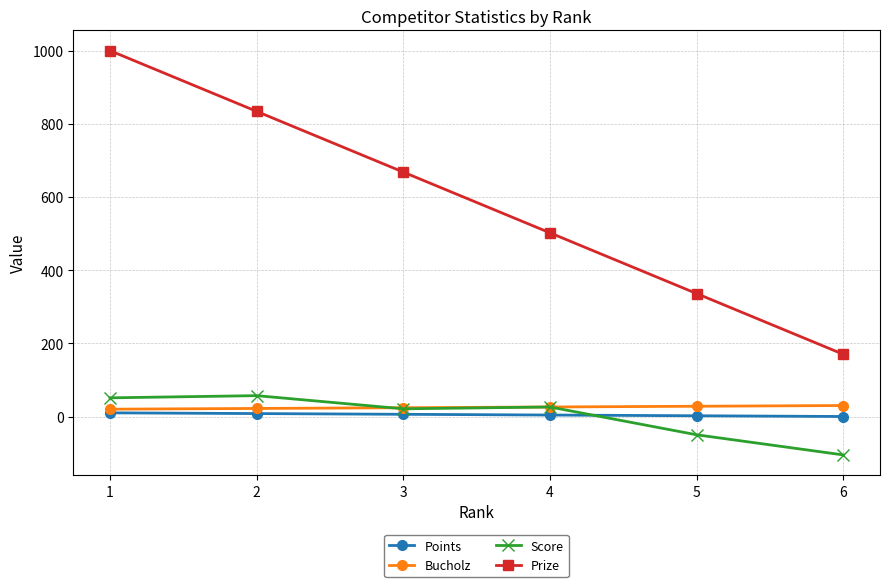

What are all the series names shown in the legend?

Points, Bucholz, Score, Prize